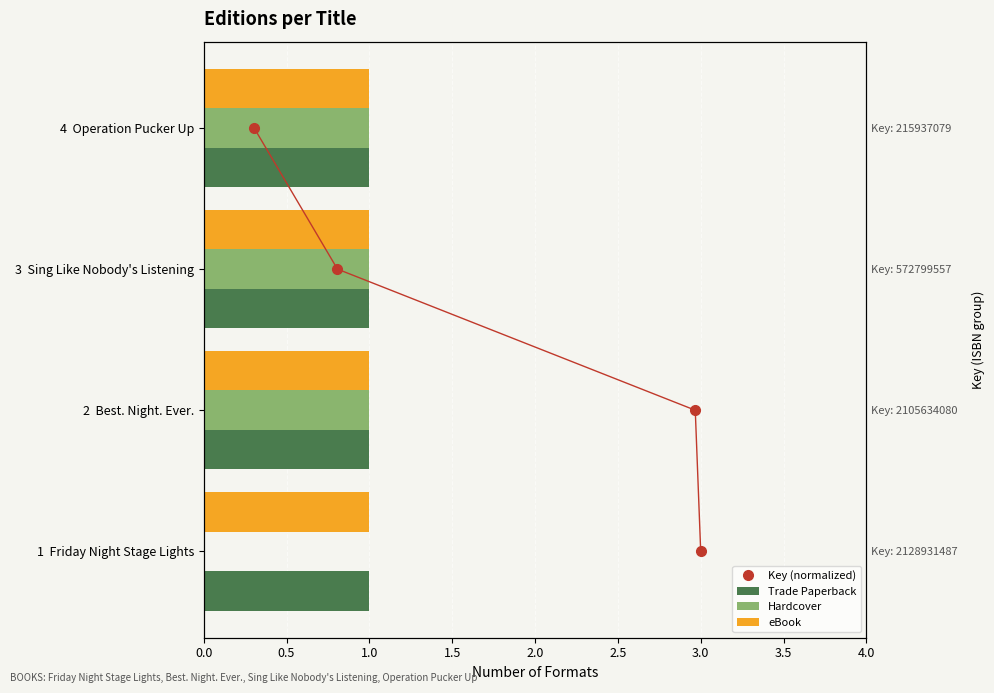

How many values in Hardcover are above zero?

3